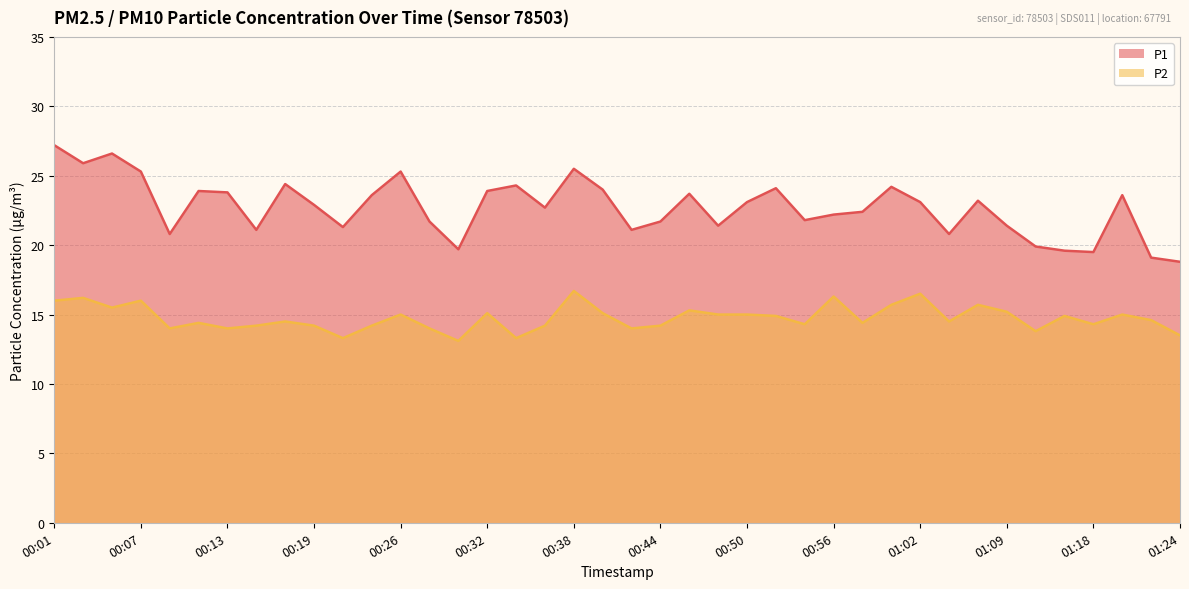

Reading left to right, transcribe all the data shown in this chart.

P1: 27.2	25.9	26.6	25.3	20.8	23.9	23.8	21.1	24.4	22.9	21.3	23.6	25.3	21.7	19.7	23.9	24.3	22.7	25.5	24.0	21.1	21.7	23.7	21.4	23.1	24.1	21.8	22.2	22.4	24.2	23.1	20.8	23.2	21.4	19.9	19.6	19.5	23.6	19.1	18.8
P2: 16.0	16.2	15.5	16.0	14.0	14.4	14.0	14.2	14.5	14.2	13.3	14.2	15.0	14.0	13.1	15.1	13.3	14.2	16.7	15.1	14.0	14.2	15.3	15.0	15.0	14.9	14.3	16.3	14.4	15.7	16.5	14.5	15.7	15.2	13.8	14.9	14.3	15.0	14.6	13.5